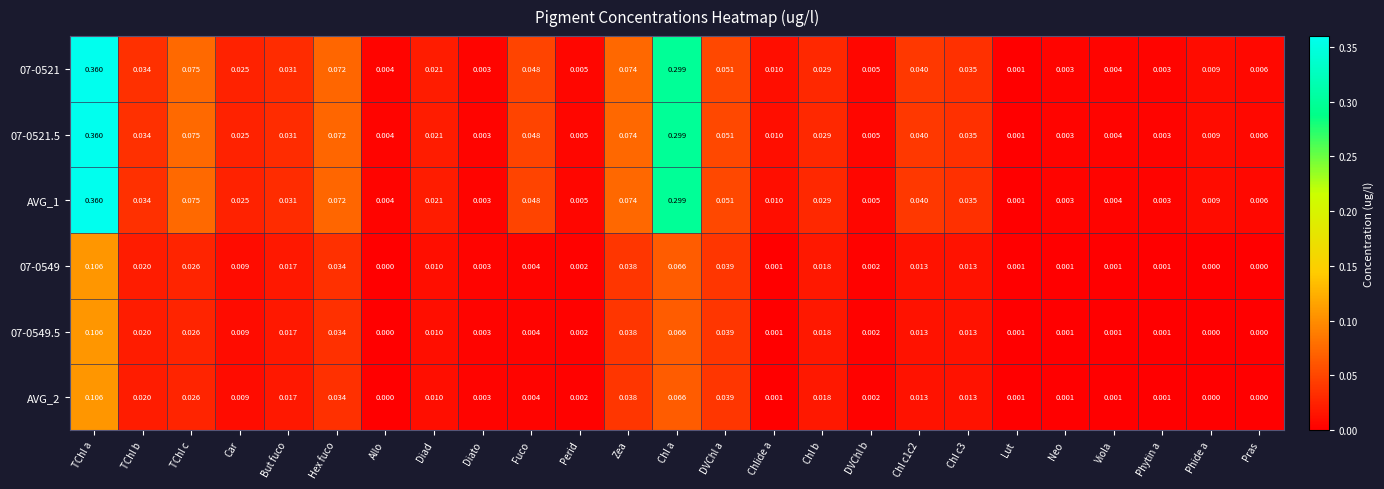

Is the value of 07-0521.5 at Chl c1c2 greater than the value of 07-0549.5 at But fuco?

Yes